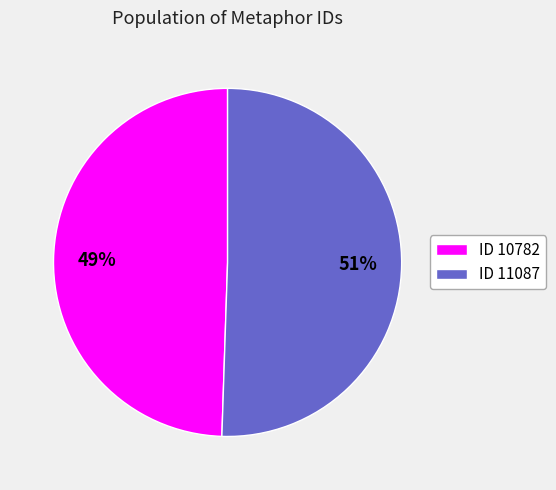

Is it true that ID 11087 is 58% of the pie?

False